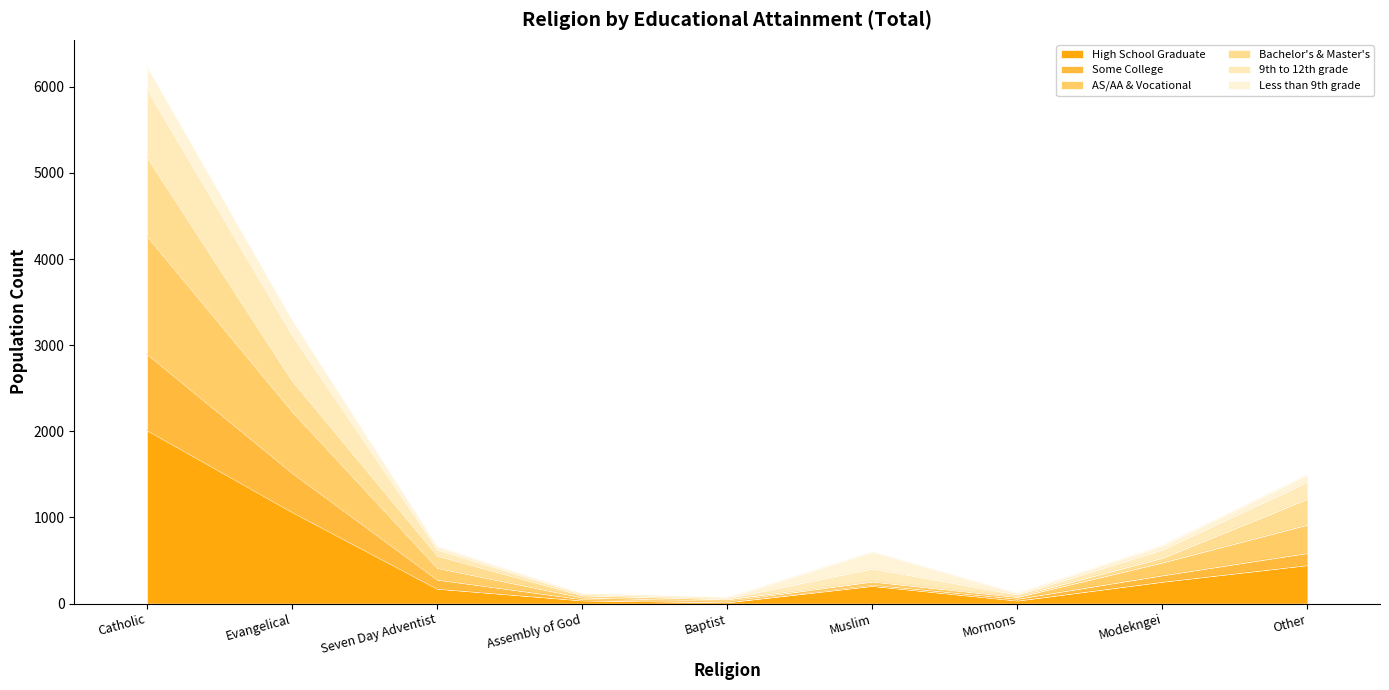

At which category does Some College reach its first local peak?

Muslim